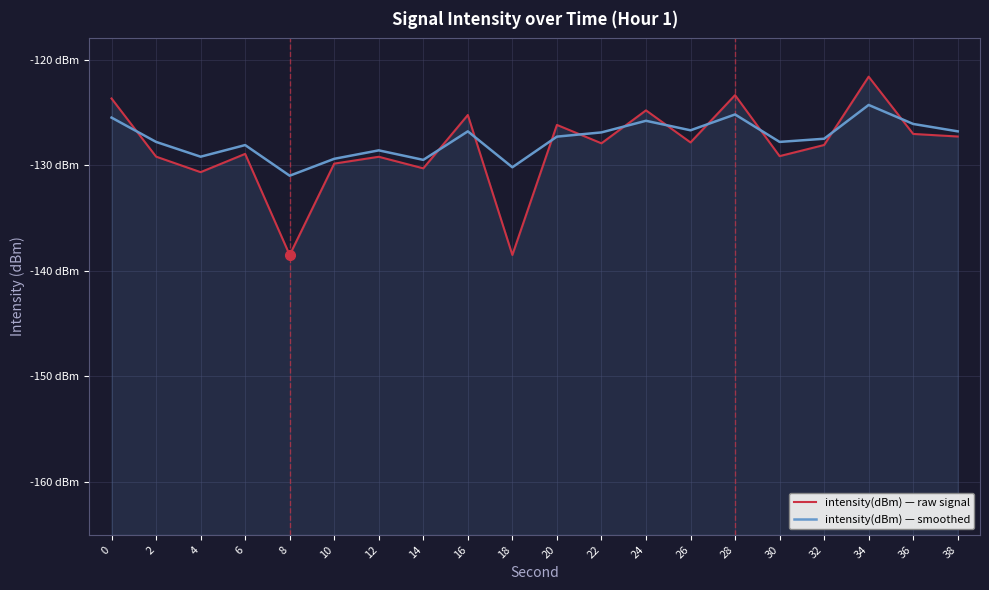

What is the difference between the intensity(dBm) — raw signal values at 16 and 24?

0.4